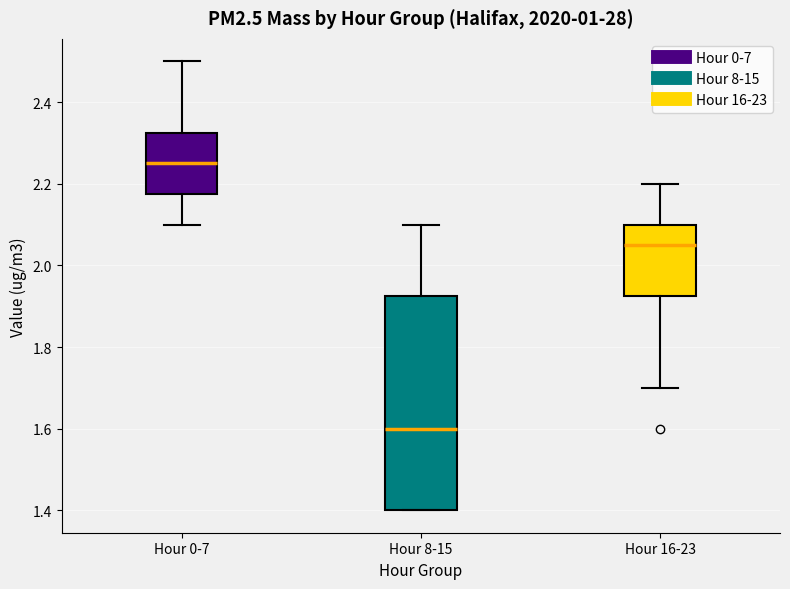

Comparing the boxes themselves (not the whiskers), which one is the tallest?

Hour 8-15